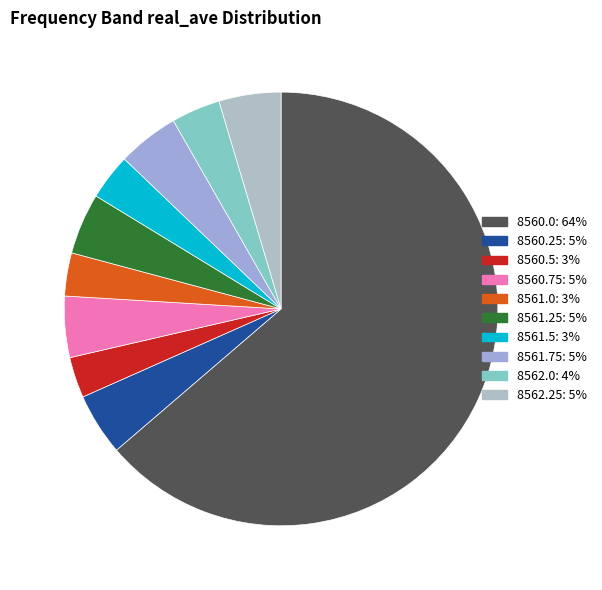

Which slice represents more than half of the pie?

8560.0